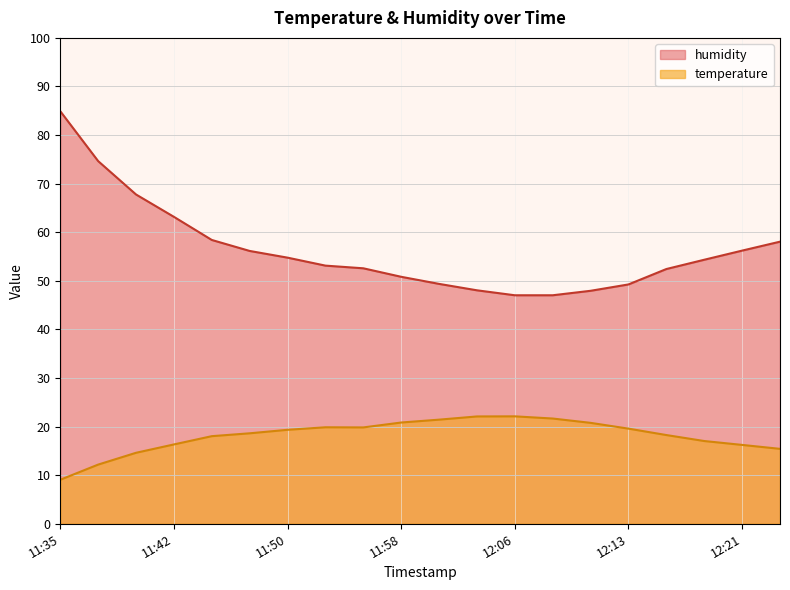

True or false: humidity and temperature intersect in this chart.

False